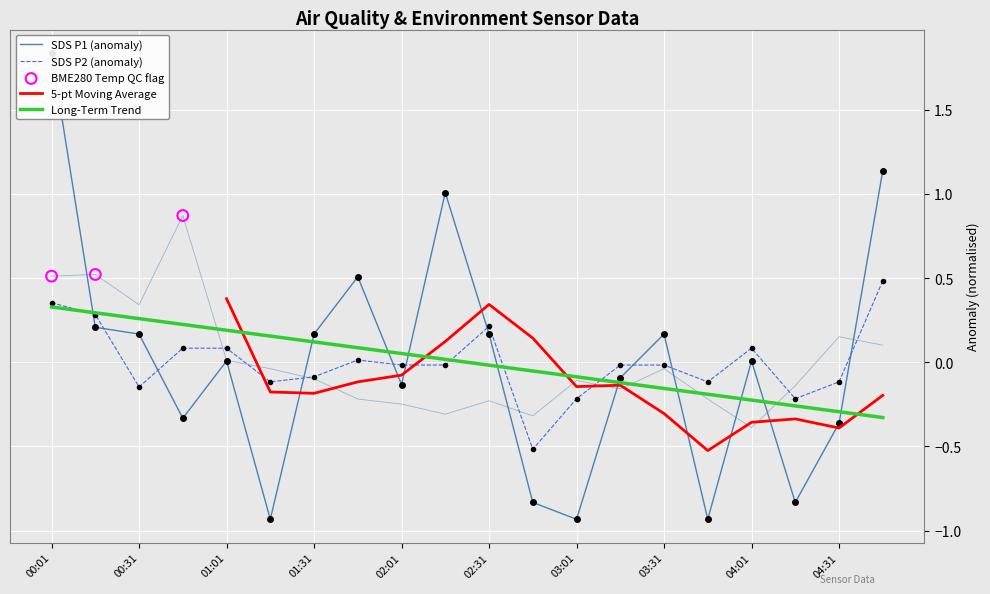

Which series has the widest spread of Y values?

SDS_P1